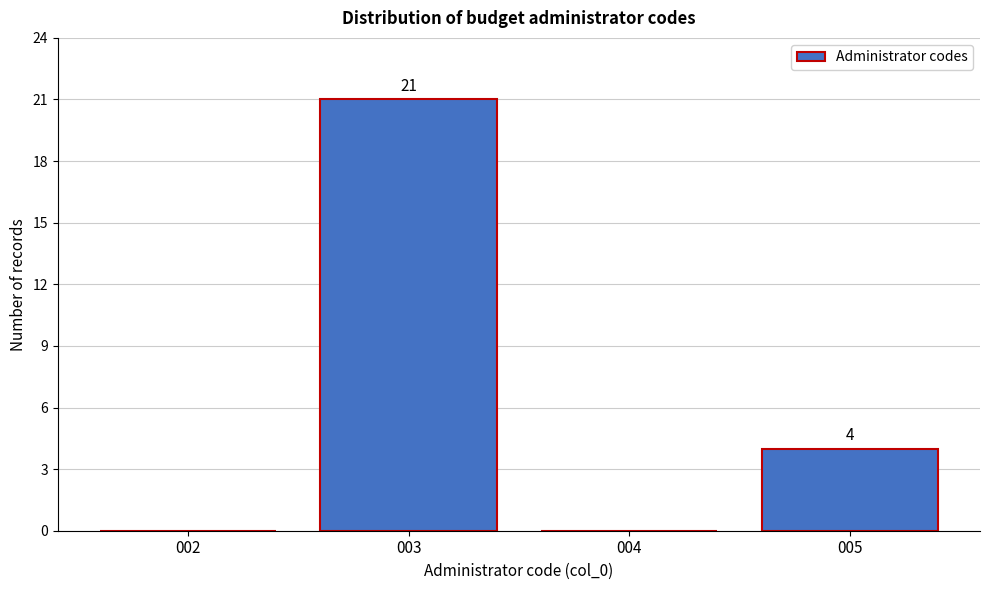

Reading right to left, what are all the values shown in this chart?

005=4	004=0	003=21	002=0